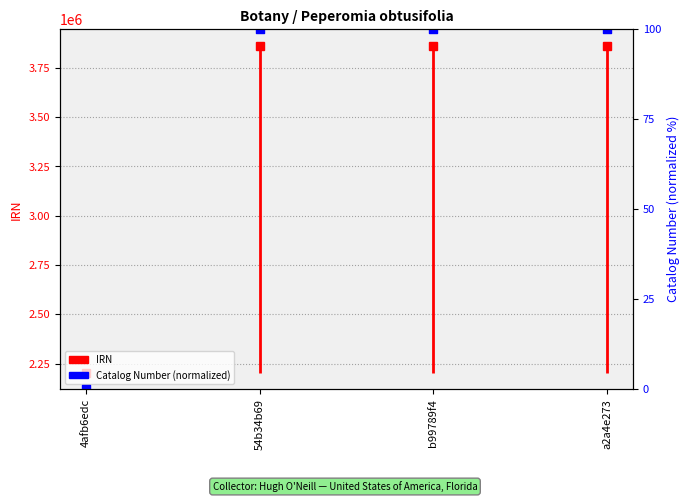

Between b99789f4 and 4afb6edc, which is larger?

b99789f4